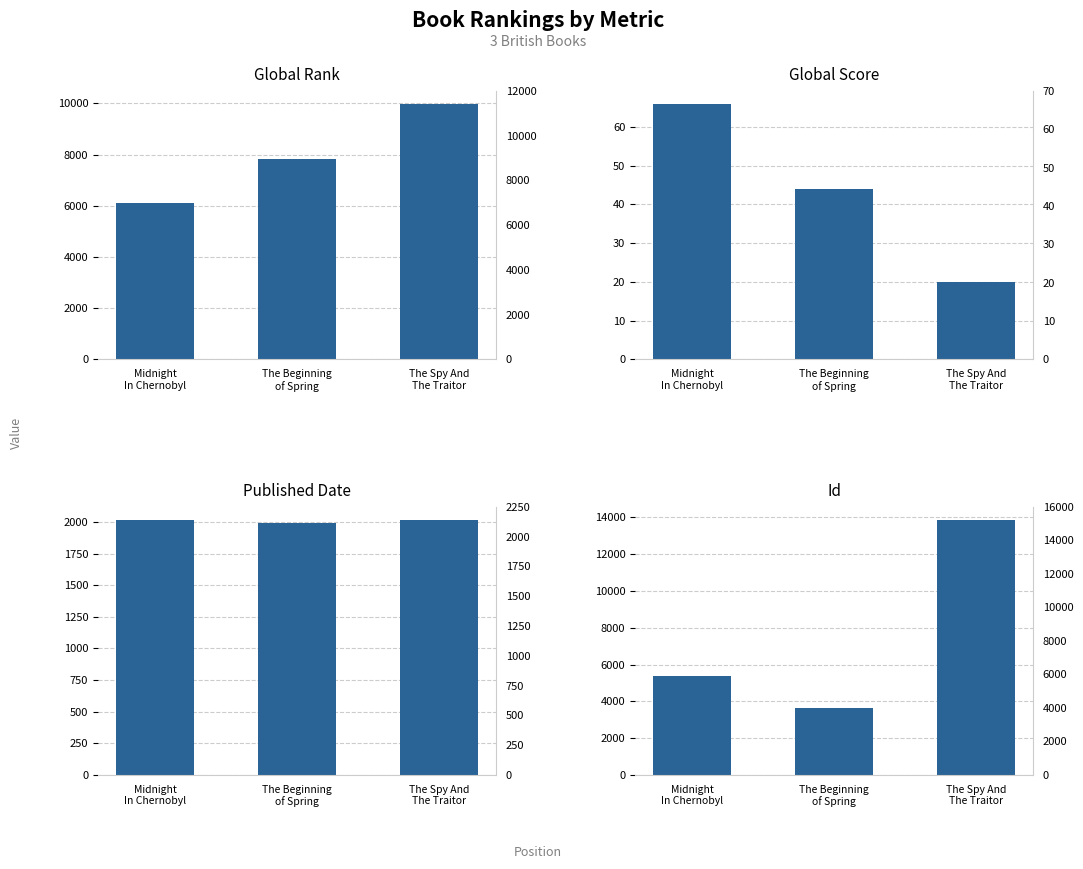

Where does the Id series first go above 5385?

The Spy And
The Traitor